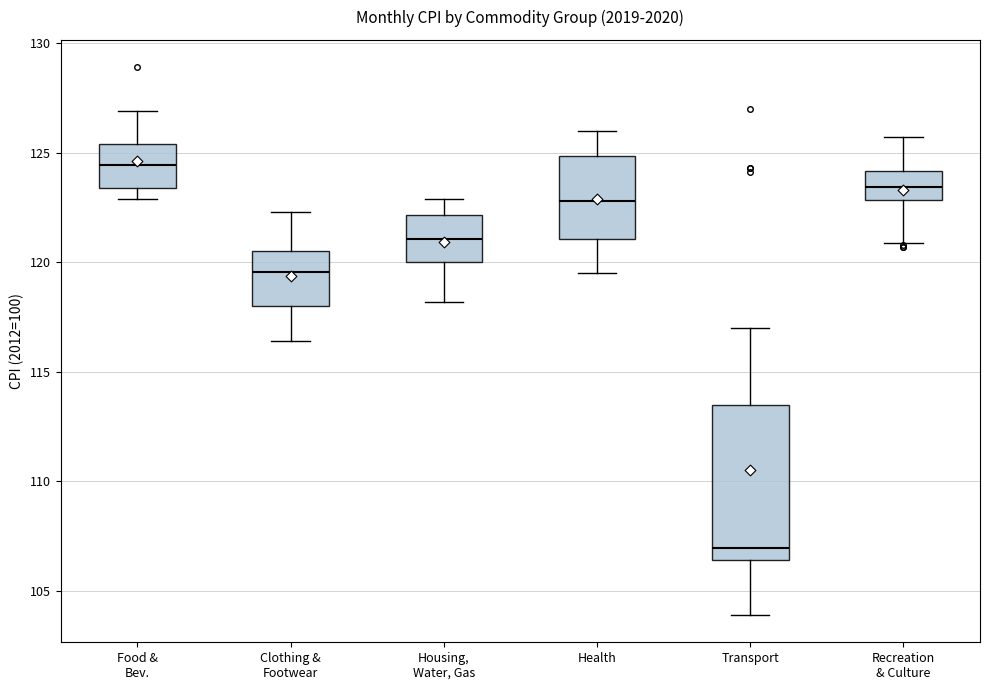

Reading left to right, transcribe this box plot: for each box, give where its median line is, the range the box spans, and where its two whiskers end, as read against the y-axis. The values are not printed on the chart, so give them approximately, as read against the axis.

Food & Bev.: median 124.5, box 123.5 to 125.5, whiskers 123.0 to 127.0
Clothing & Footwear: median 119.5, box 118.0 to 120.5, whiskers 116.5 to 122.5
Housing, Water, Gas: median 121.0, box 120.0 to 122.0, whiskers 118.0 to 123.0
Health: median 123.0, box 121.0 to 125.0, whiskers 119.5 to 126.0
Transport: median 107.0, box 106.5 to 113.5, whiskers 104.0 to 117.0
Recreation & Culture: median 123.5, box 123.0 to 124.0, whiskers 121.0 to 125.5